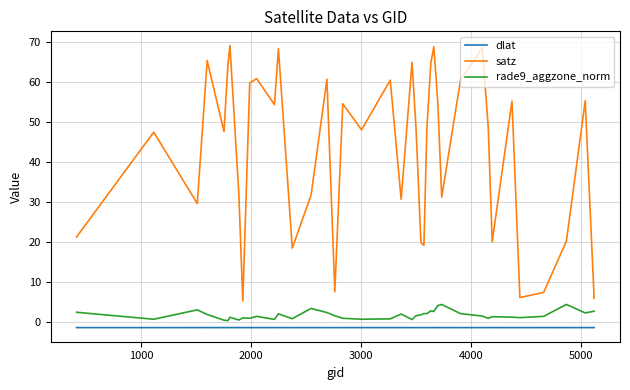

Which series has the largest total across all categories?

satz